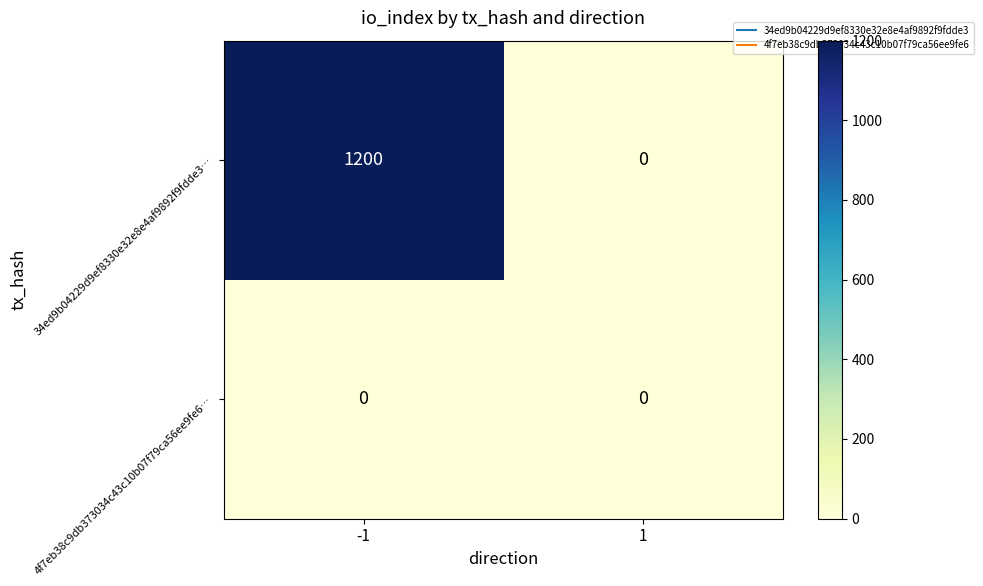

At -1, list the series in order from smallest to largest.

4f7eb38c9db373034c43c10b07f79ca56ee9fe6…, 34ed9b04229d9ef8330e32e8e4af9892f9fdde3…